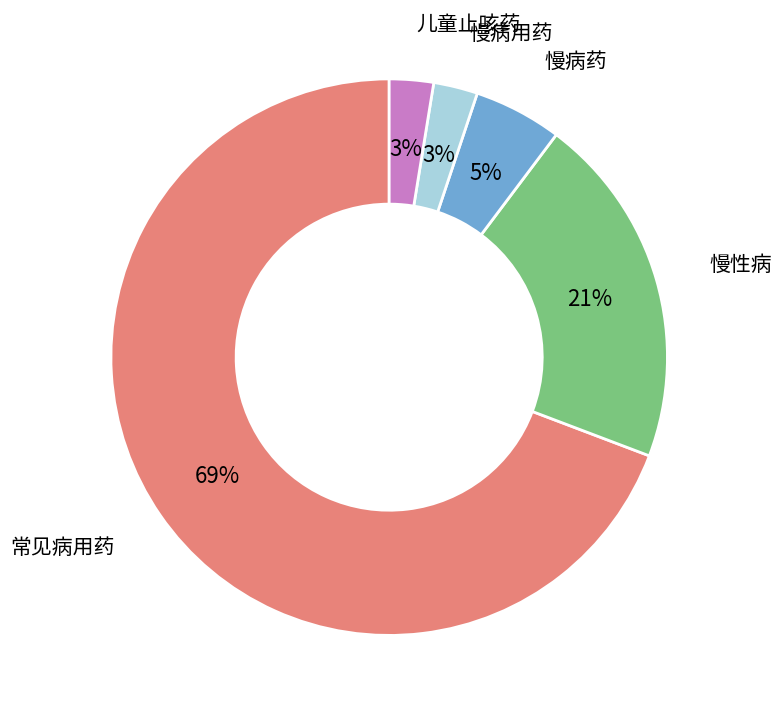

Is there a majority slice in this chart?

Yes